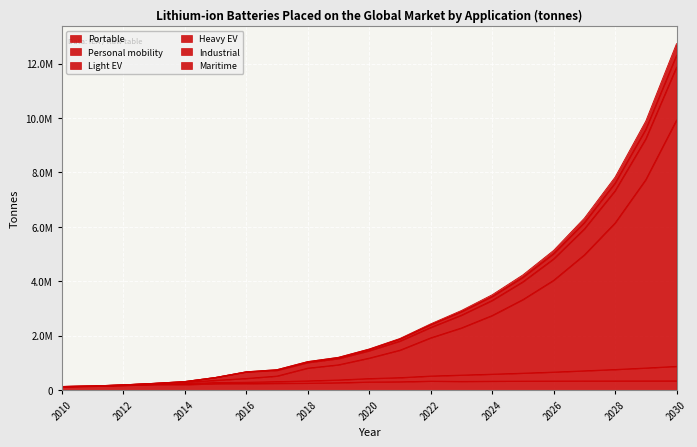

What is the greatest value displayed?

12736263.6